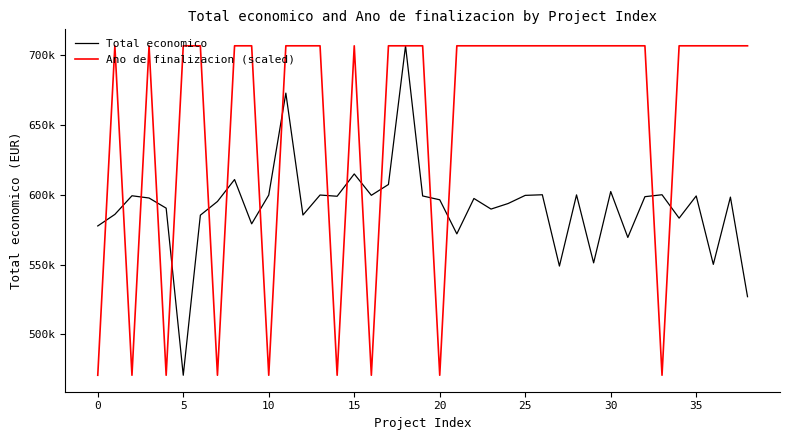

What is the minimum value shown in the chart?

470675